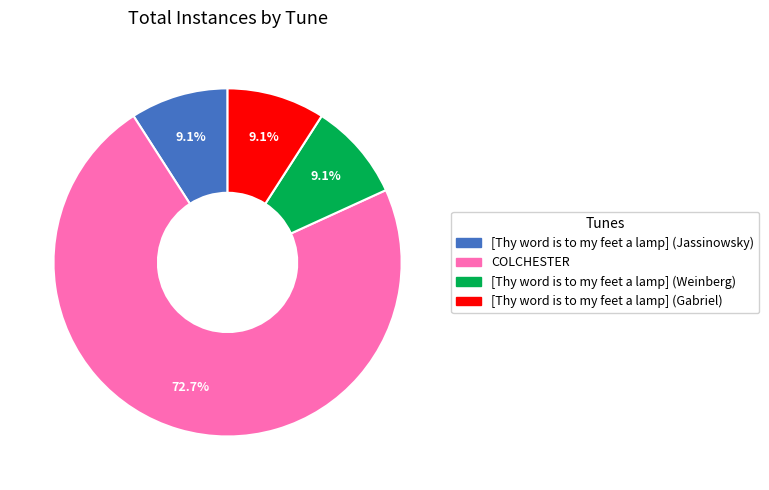

What portion of the pie excludes COLCHESTER?

27.3%